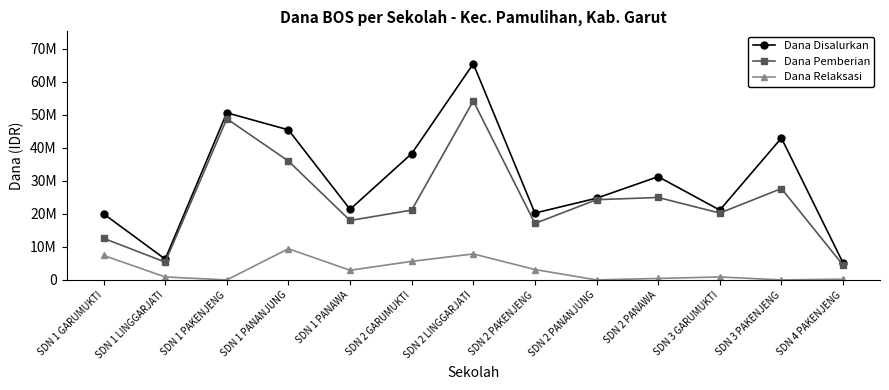

Between SDN 1 PANANJUNG and SDN 1 PANAWA, which series saw the biggest shift?

Dana Disalurkan